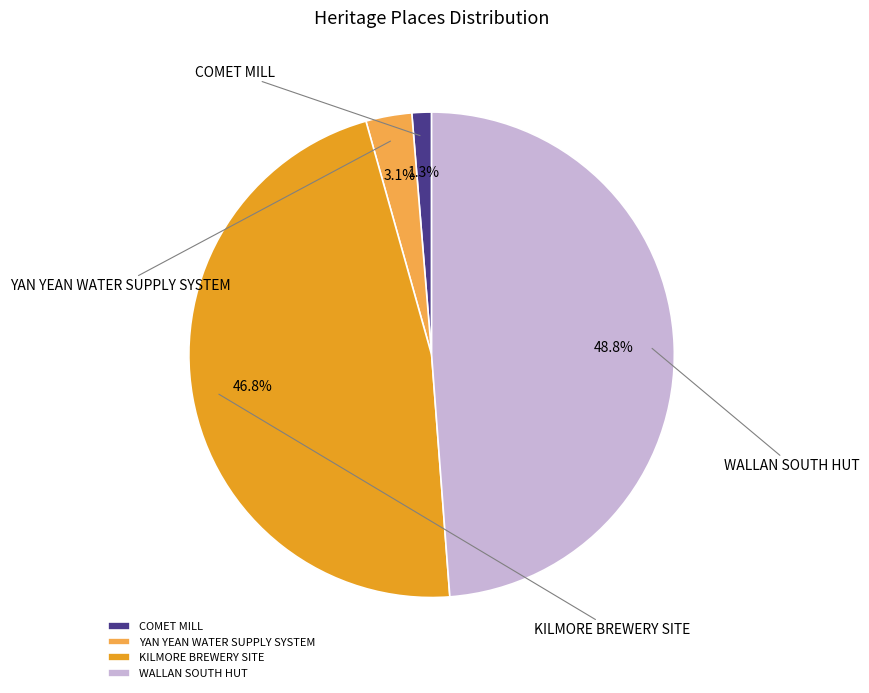

Combined, do COMET MILL and YAN YEAN WATER SUPPLY SYSTEM account for over 50%?

No